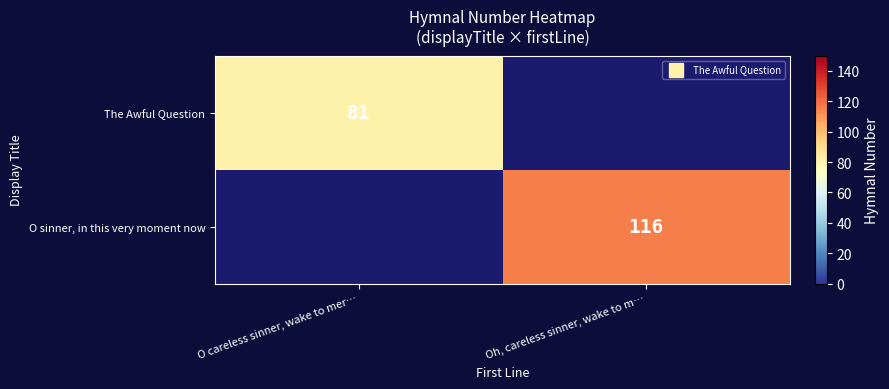

Where is The Awful Question nearest to the value 81?

O careless sinner, wake to mer…